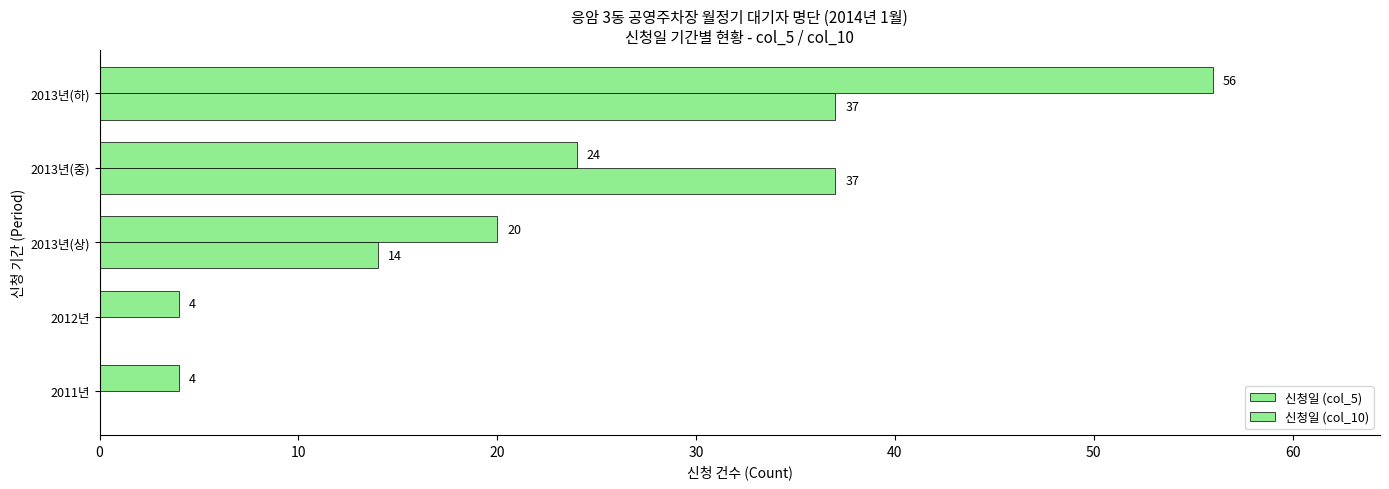

How many data points does each series have?

5